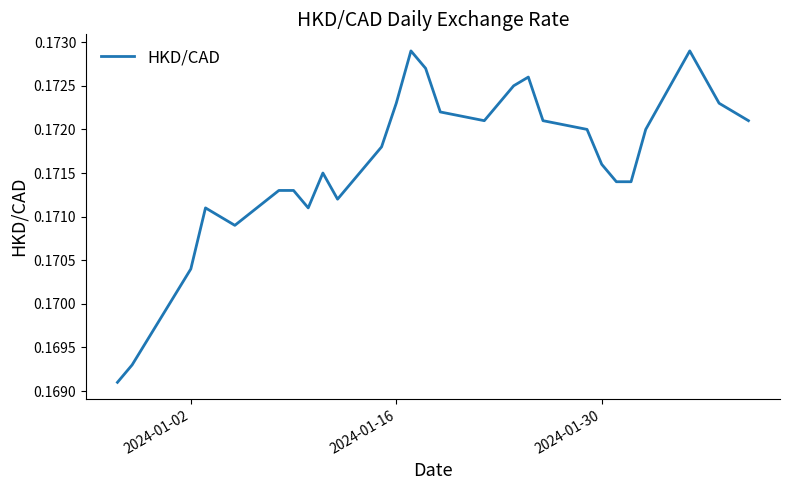

Does the chart have visible grid lines?

No